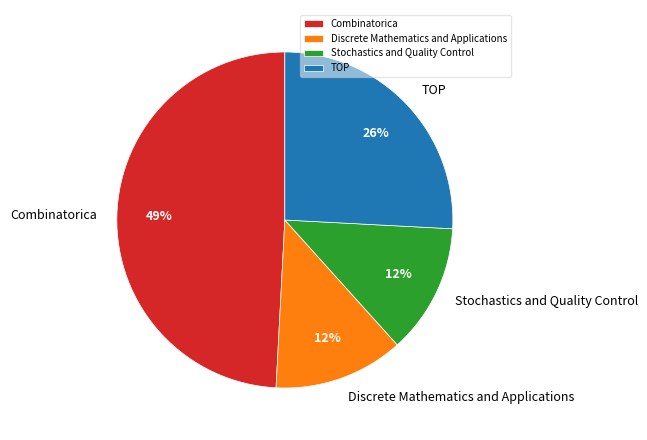

To the nearest percent, what is the average slice percentage?

25%